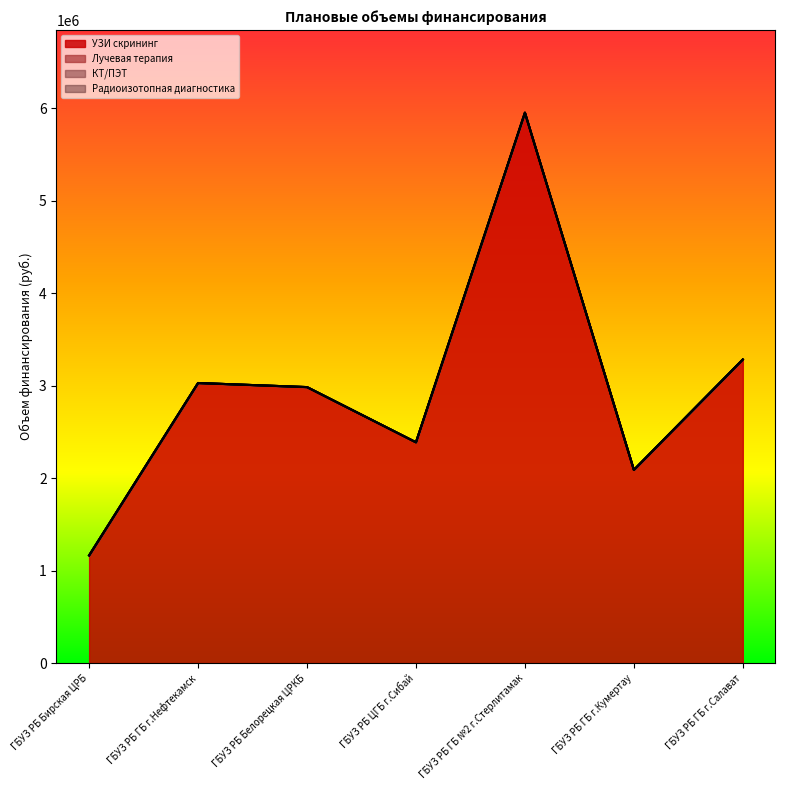

How many data points does each series have?

7